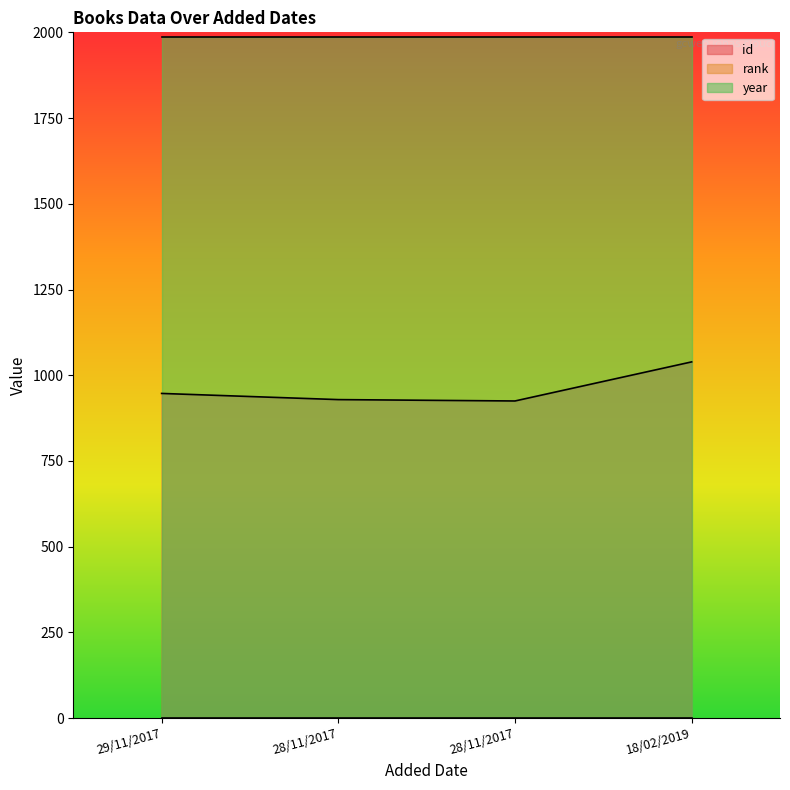

Is the value of year at 29/11/2017 greater than the value of id at 18/02/2019?

Yes